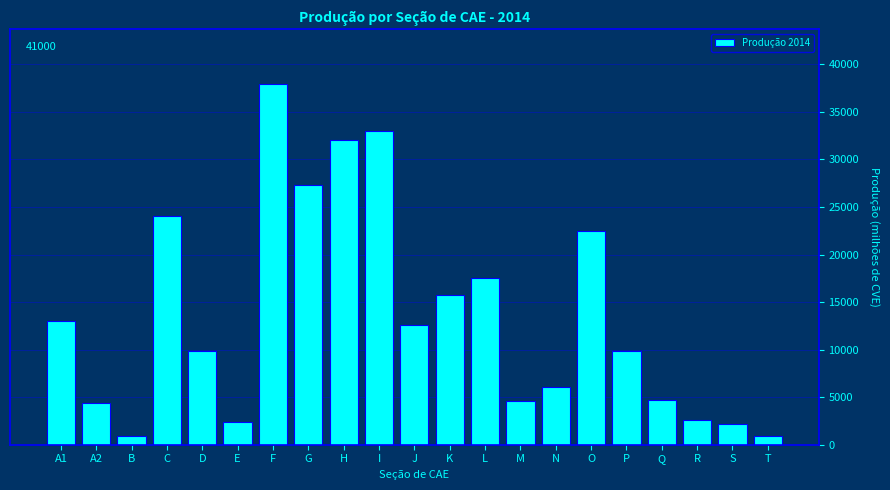

The chart shows a value of 17542.9 at L. True or false?

True